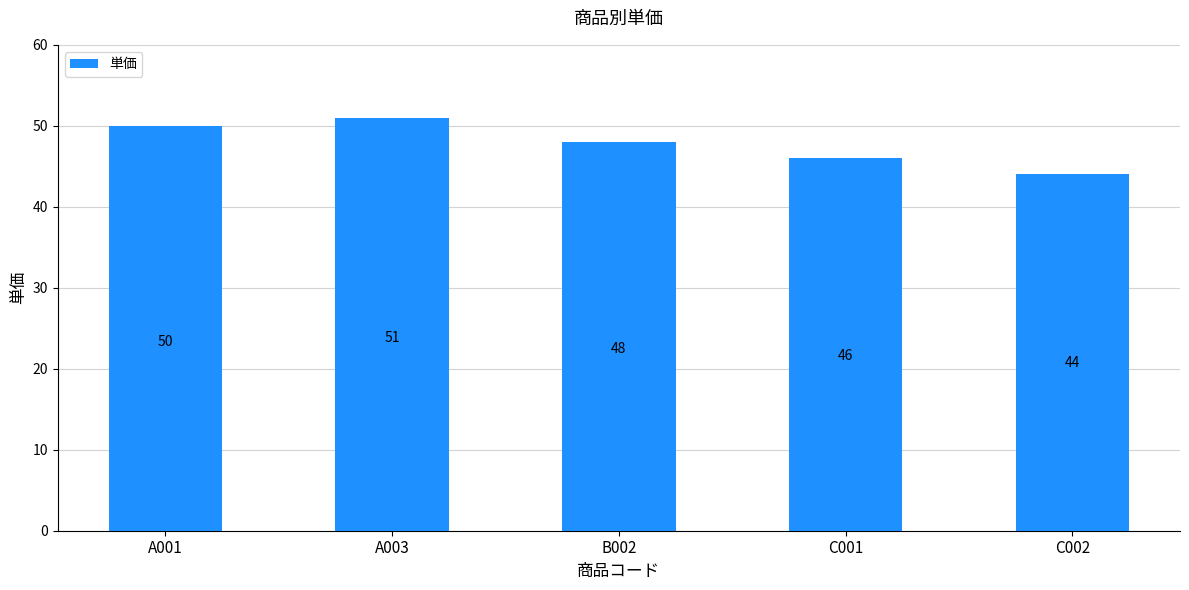

Are the bars grouped side by side (vs. stacked)?

No